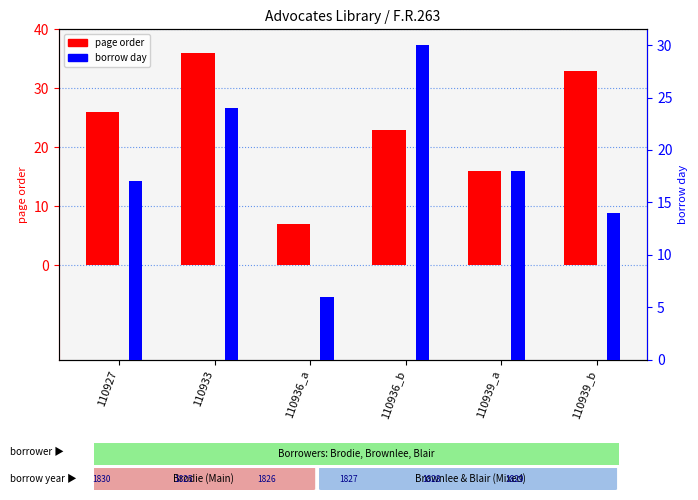

At which label does borrow day first exceed 18?

110933